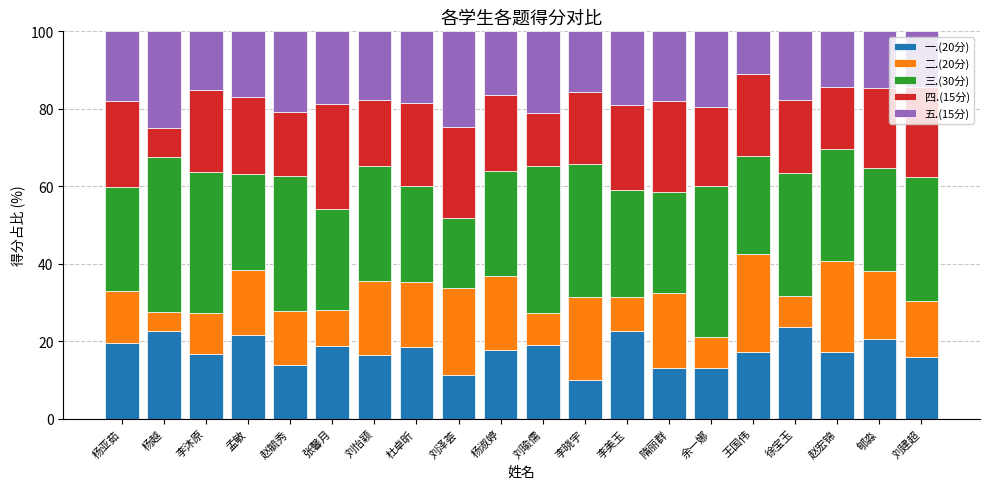

What is the total value across all series at 刘怡颖?

100.0